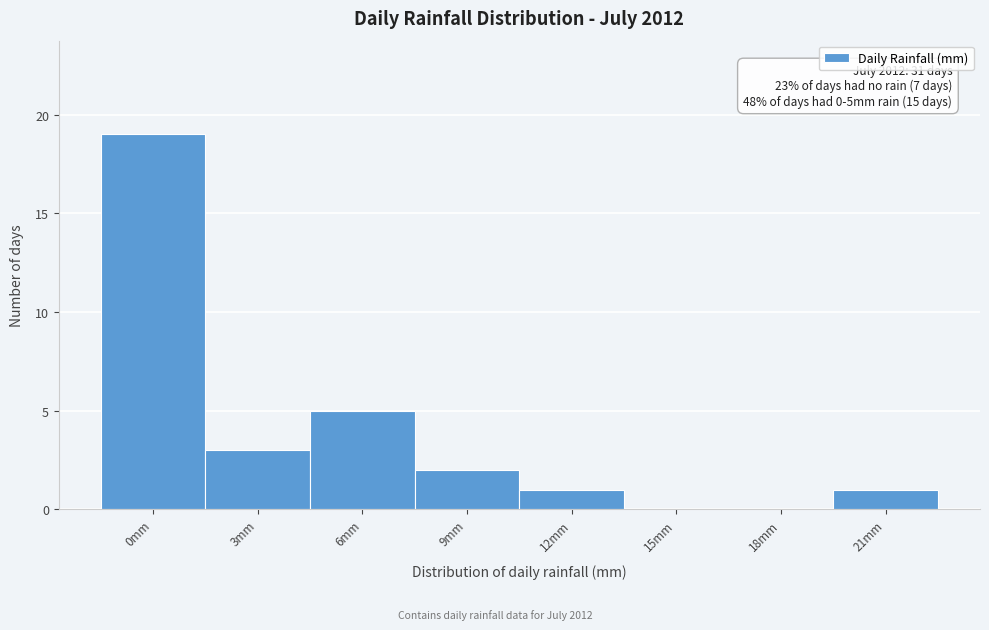

Reading left to right, transcribe all the data shown in this chart.

0mm=19	3mm=3	6mm=5	9mm=2	12mm=1	15mm=0	18mm=0	21mm=1